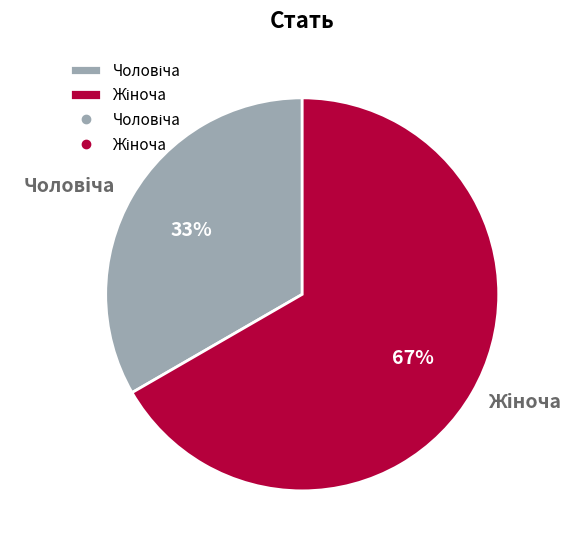

How many segments does this pie chart have?

2